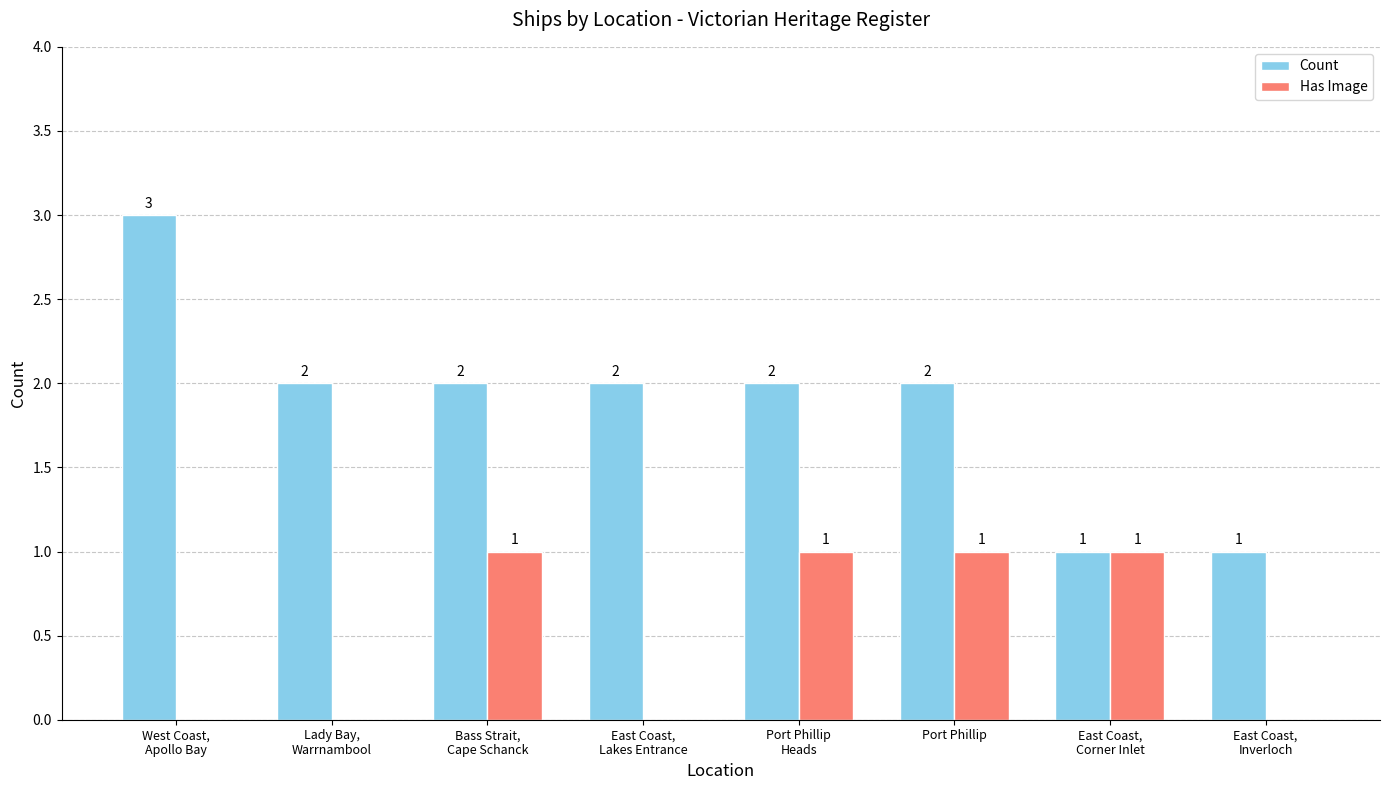

Which series has the widest spread of values?

Count